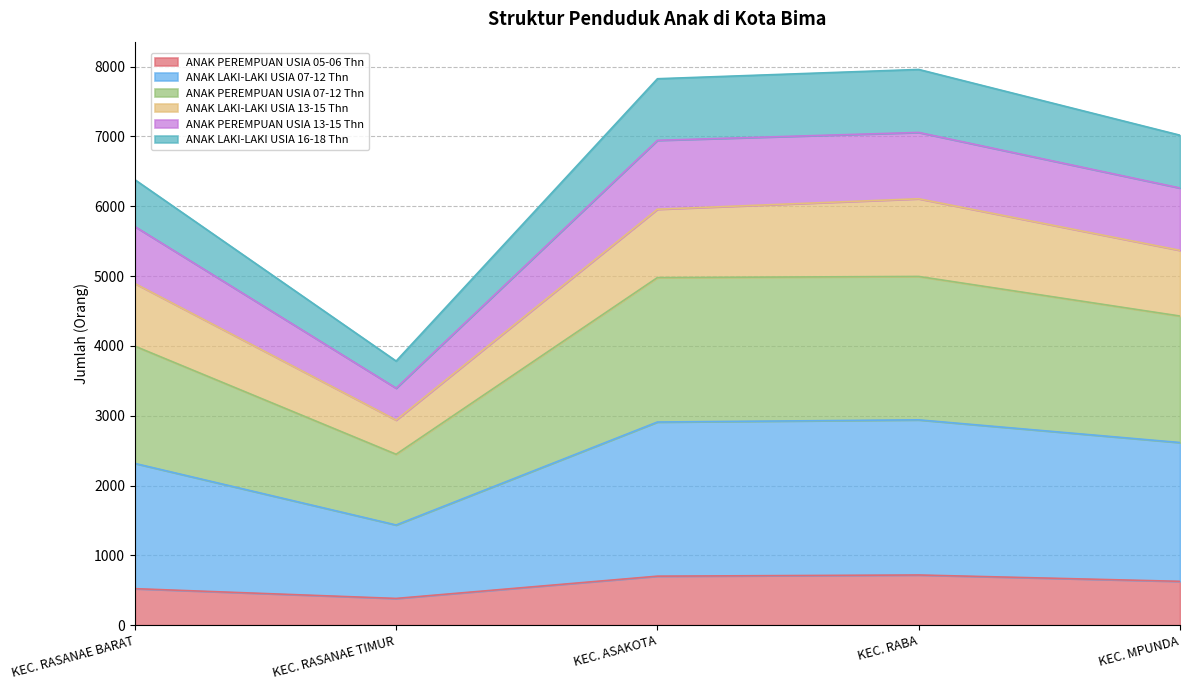

How many interior local valleys does the ANAK PEREMPUAN USIA 05-06 Thn series have?

1